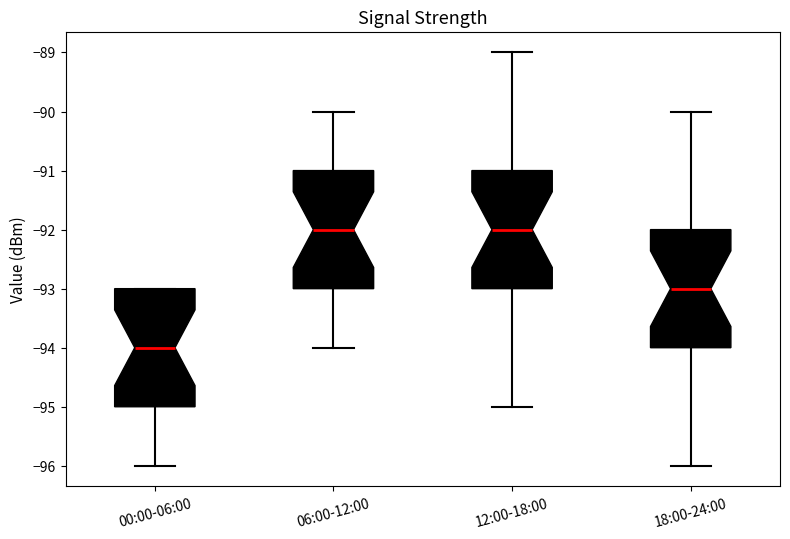

Reading left to right, read every box against the y-axis: the position of its median line, the range the box covers, and the ends of its whiskers. The values are not printed on the chart, so give them approximately, as read against the axis.

00:00-06:00: median -94, box -95 to -93, whiskers -96 to -93
06:00-12:00: median -92, box -93 to -91, whiskers -94 to -90
12:00-18:00: median -92, box -93 to -91, whiskers -95 to -89
18:00-24:00: median -93, box -94 to -92, whiskers -96 to -90